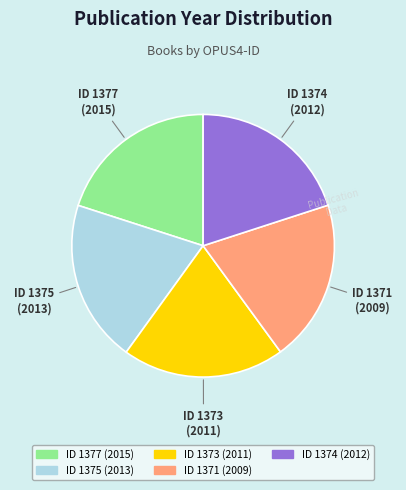

Does any single category account for the majority?

No